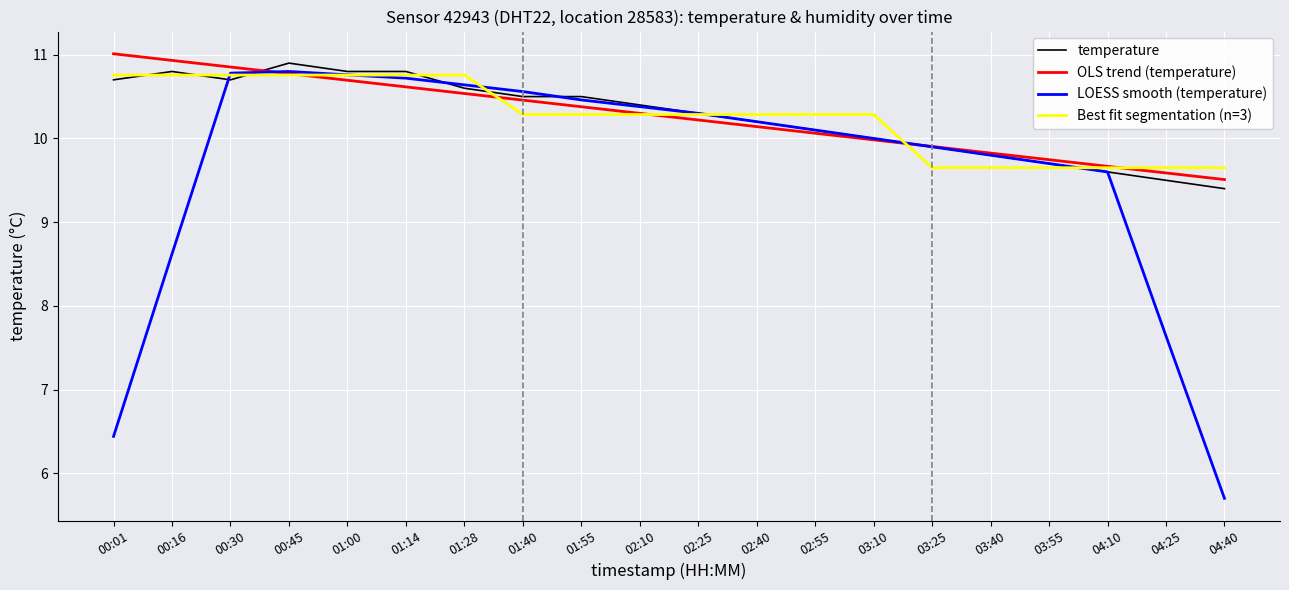

Reading right to left, transcribe all the data shown in this chart.

temperature: 04:40=9.4	04:25=9.5	04:10=9.6	03:55=9.7	03:40=9.8	03:25=9.9	03:10=10.0	02:55=10.1	02:40=10.2	02:25=10.3	02:10=10.4	01:55=10.5	01:40=10.5	01:28=10.6	01:14=10.8	01:00=10.8	00:45=10.9	00:30=10.7	00:16=10.8	00:01=10.7
OLS trend (temperature): 04:40=9.5	04:25=9.6	04:10=9.7	03:55=9.7	03:40=9.8	03:25=9.9	03:10=10.0	02:55=10.1	02:40=10.1	02:25=10.2	02:10=10.3	01:55=10.4	01:40=10.5	01:28=10.5	01:14=10.6	01:00=10.7	00:45=10.8	00:30=10.9	00:16=10.9	00:01=11.0
LOESS smooth (temperature): 04:40=5.7	04:25=7.6	04:10=9.6	03:55=9.7	03:40=9.8	03:25=9.9	03:10=10.0	02:55=10.1	02:40=10.2	02:25=10.3	02:10=10.4	01:55=10.5	01:40=10.6	01:28=10.6	01:14=10.7	01:00=10.8	00:45=10.8	00:30=10.8	00:16=8.6	00:01=6.4
Best fit segmentation (n=3): 04:40=9.7	04:25=9.7	04:10=9.7	03:55=9.7	03:40=9.7	03:25=9.7	03:10=10.3	02:55=10.3	02:40=10.3	02:25=10.3	02:10=10.3	01:55=10.3	01:40=10.3	01:28=10.8	01:14=10.8	01:00=10.8	00:45=10.8	00:30=10.8	00:16=10.8	00:01=10.8